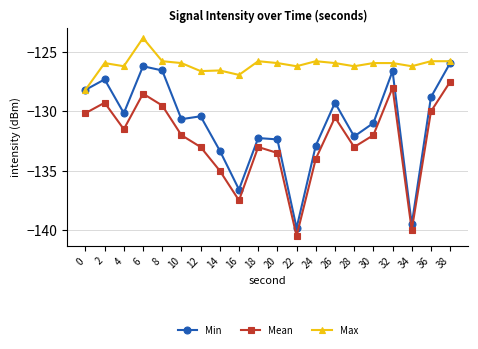

True or false: Max and Mean cross at least once.

False